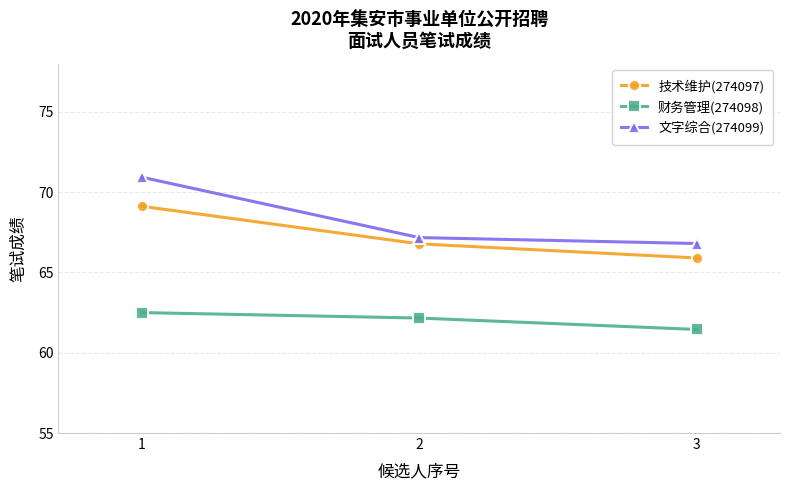

Reading right to left, transcribe all the data shown in this chart.

技术维护(274097): 65.9	66.8	69.1
财务管理(274098): 61.5	62.2	62.5
文字综合(274099): 66.8	67.2	70.9